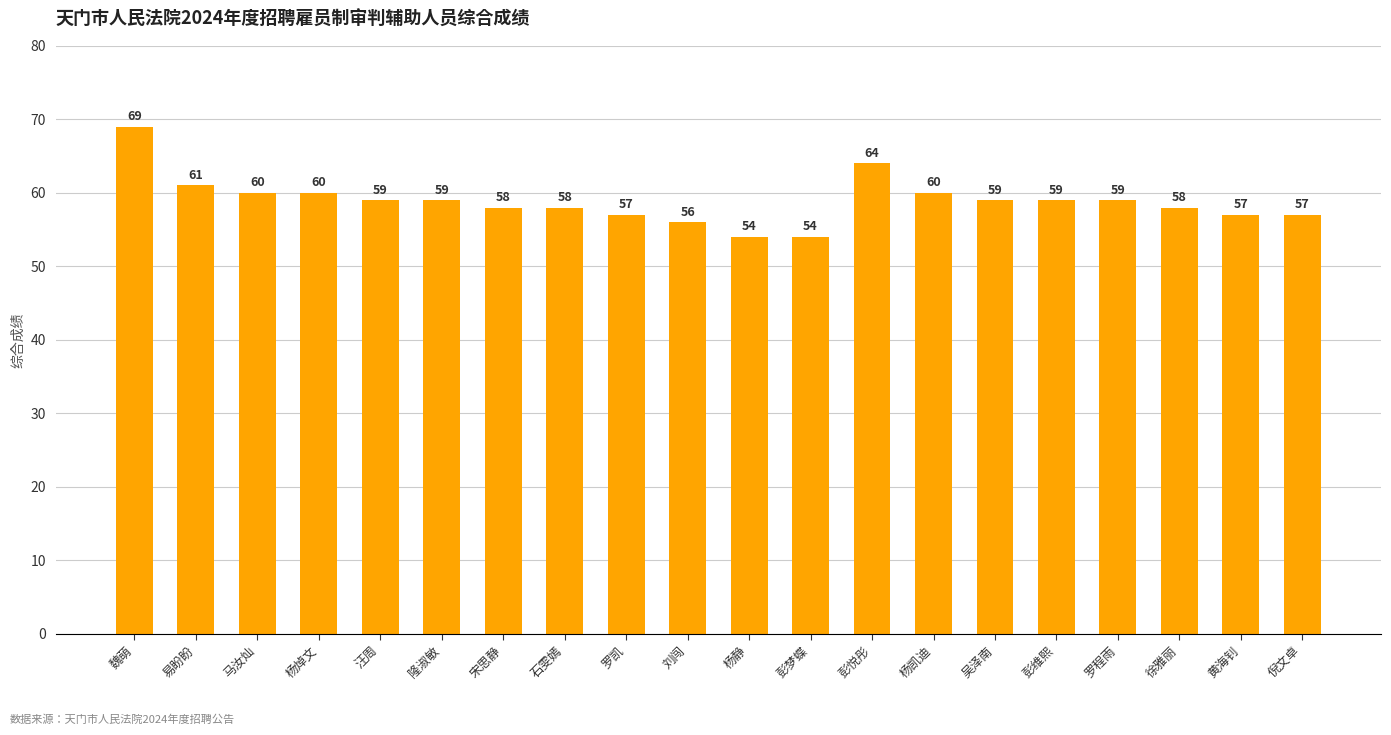

Reading left to right, what are all the values shown in this chart?

魏萌=69	易盼盼=61	马汝灿=60	杨焯文=60	汪周=59	隆淑敏=59	宋思静=58	石雯嫣=58	罗凯=57	刘闯=56	杨静=54	彭梦蝶=54	彭悦彤=64	杨凯迪=60	吴泽南=59	彭维熙=59	罗程雨=59	徐雅丽=58	黄海钊=57	倪文卓=57